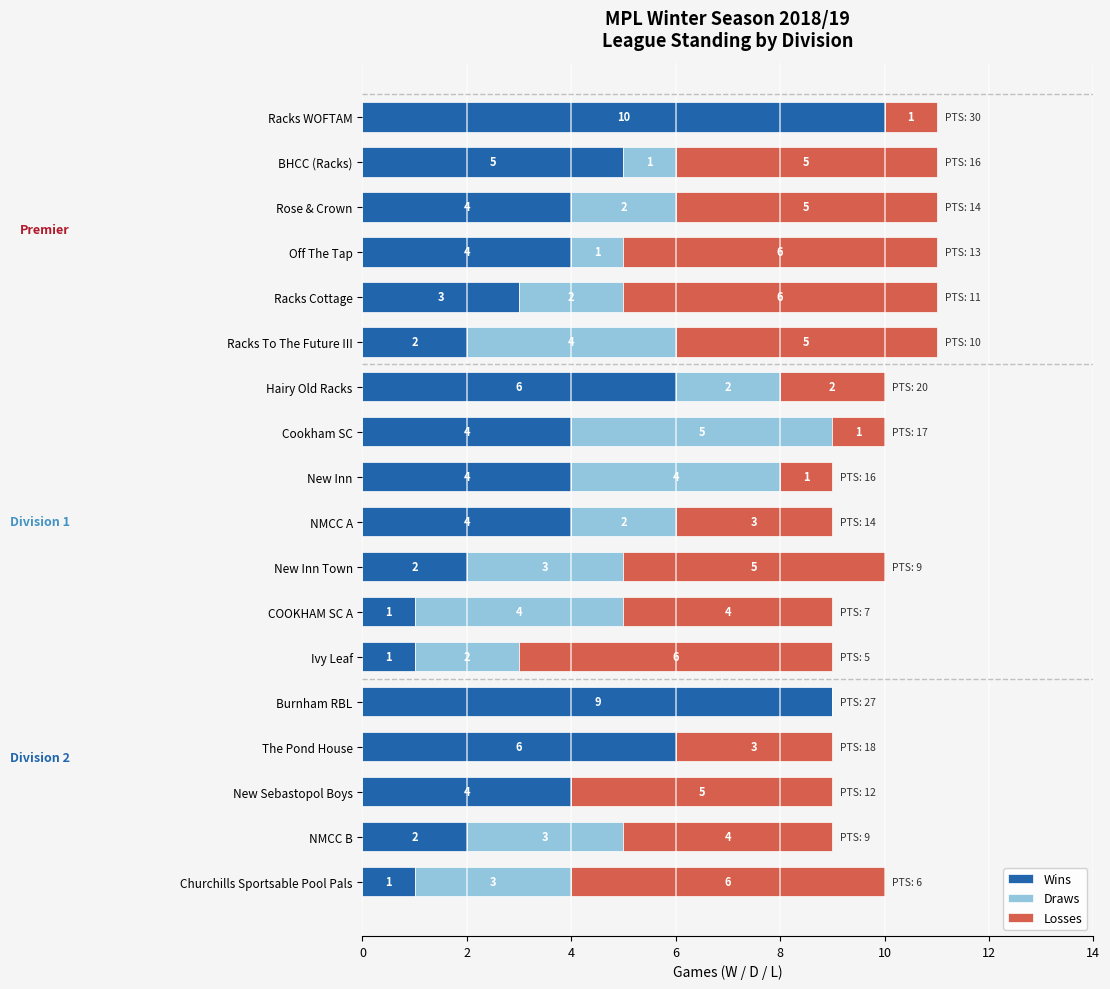

How many Wins values are between 2 and 5?

11